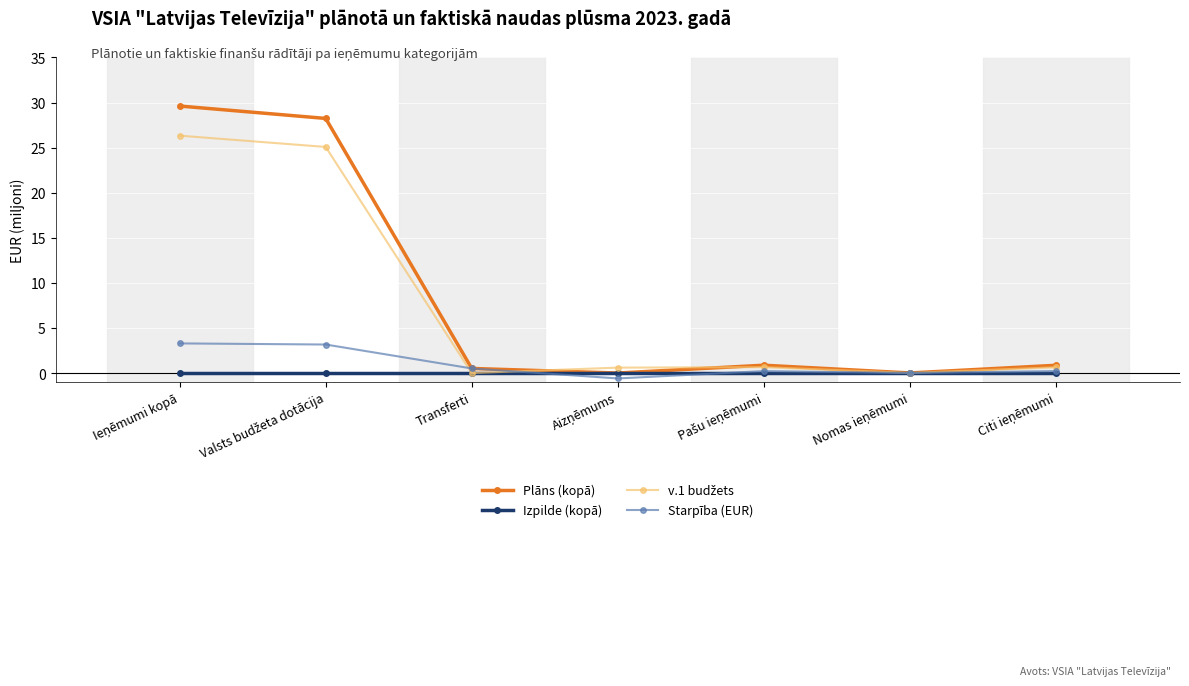

How many interior local peaks does the Plāns (kopā) series have?

1